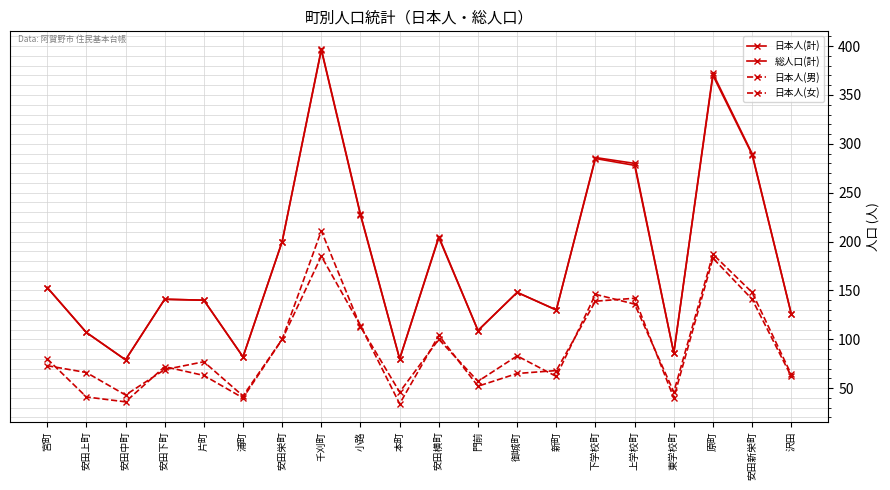

Rank the series at 東学校町 from highest to lowest value.

日本人(計), 総人口(計), 日本人(女), 日本人(男)